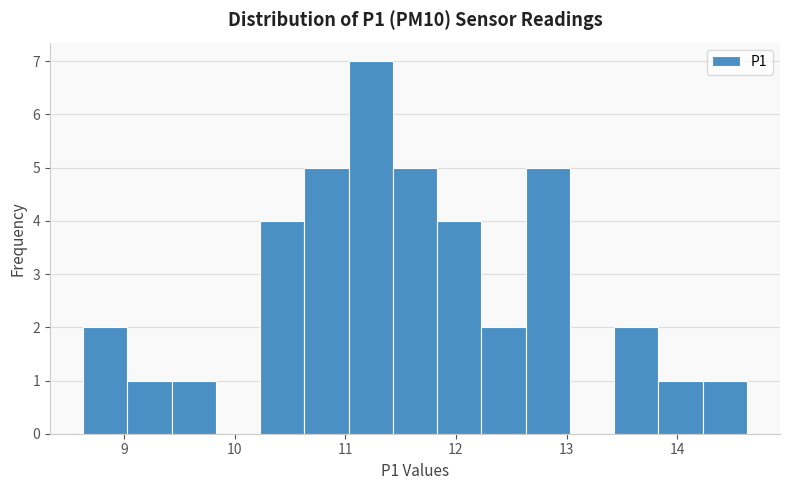

What is the height of the bar covering 10.63 to 11.03 on the x-axis? Neither the bar edges nor the heights are printed on the chart, so give them approximately, as read against the axes.

5